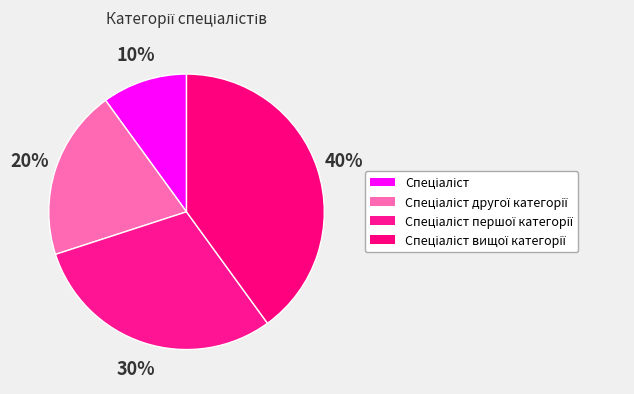

Count the number of slices in the pie.

4